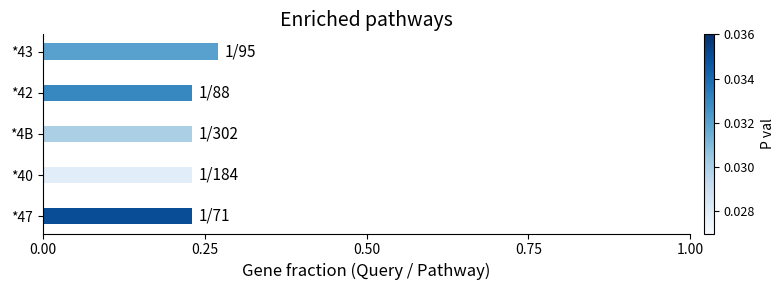

Which label corresponds to the largest value in the chart?

*43